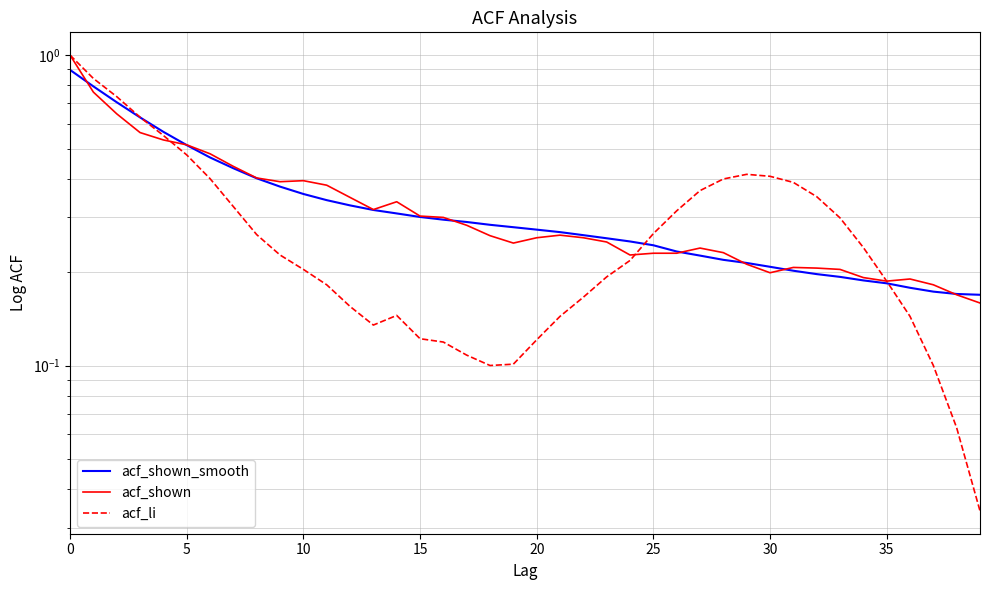

What is the difference between the maximum and minimum values in the acf_shown_smooth series?

0.7